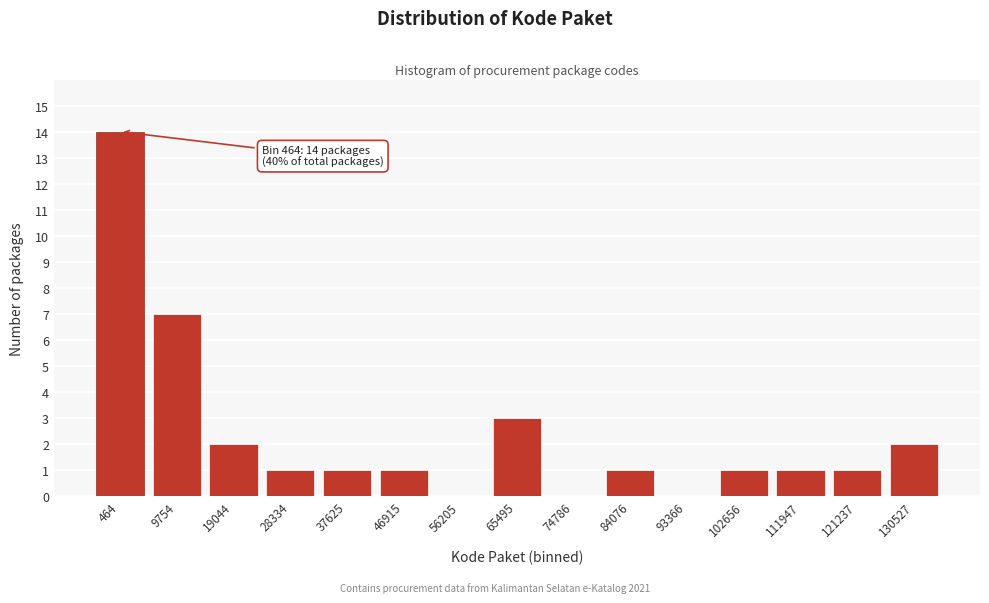

Reading left to right, what are all the values shown in this chart?

464=14	9754=7	19044=2	28334=1	37625=1	46915=1	56205=0	65495=3	74786=0	84076=1	93366=0	102656=1	111947=1	121237=1	130527=2